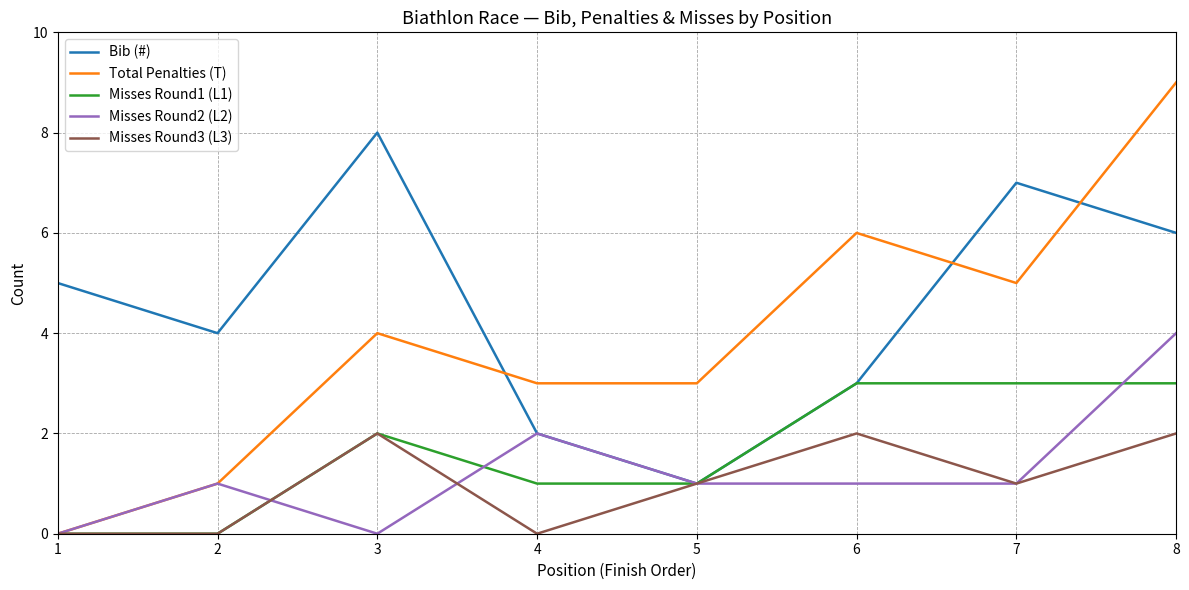

Reading left to right, list all the values displayed in this chart.

Bib (#): 1=5	2=4	3=8	4=2	5=1	6=3	7=7	8=6
Total Penalties (T): 1=0	2=1	3=4	4=3	5=3	6=6	7=5	8=9
Misses Round1 (L1): 1=0	2=0	3=2	4=1	5=1	6=3	7=3	8=3
Misses Round2 (L2): 1=0	2=1	3=0	4=2	5=1	6=1	7=1	8=4
Misses Round3 (L3): 1=0	2=0	3=2	4=0	5=1	6=2	7=1	8=2